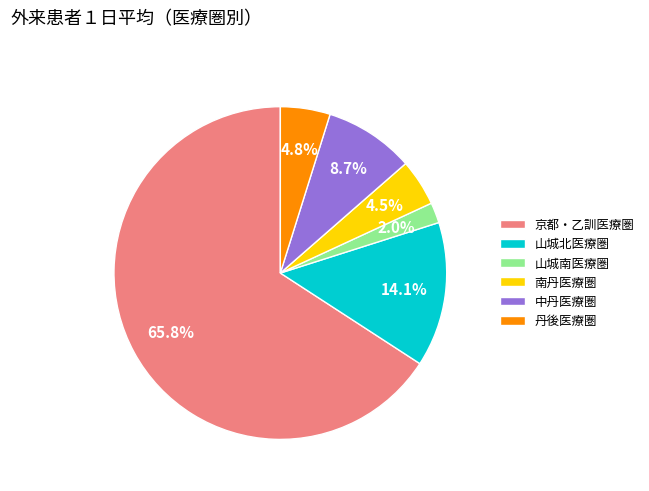

How many slices are in this pie chart?

6